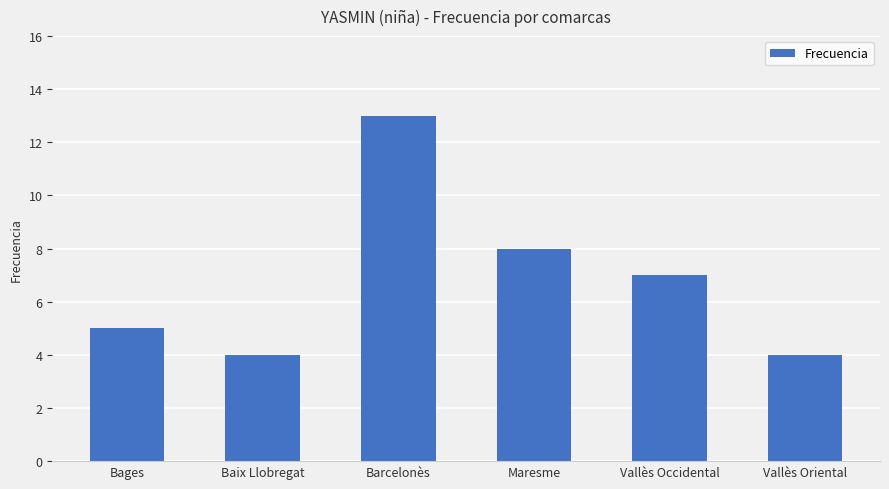

Where does the data first go above 7?

Barcelonès